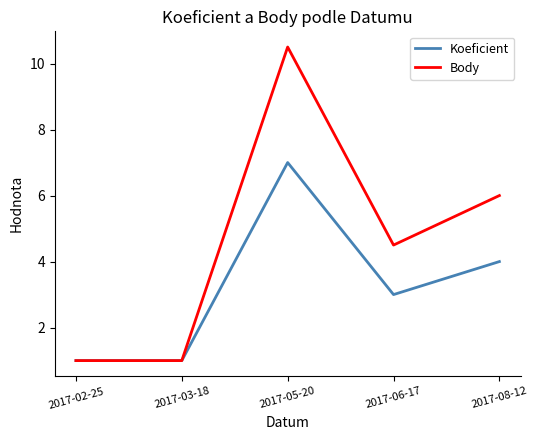

What is the maximum value for Koeficient?

7.0